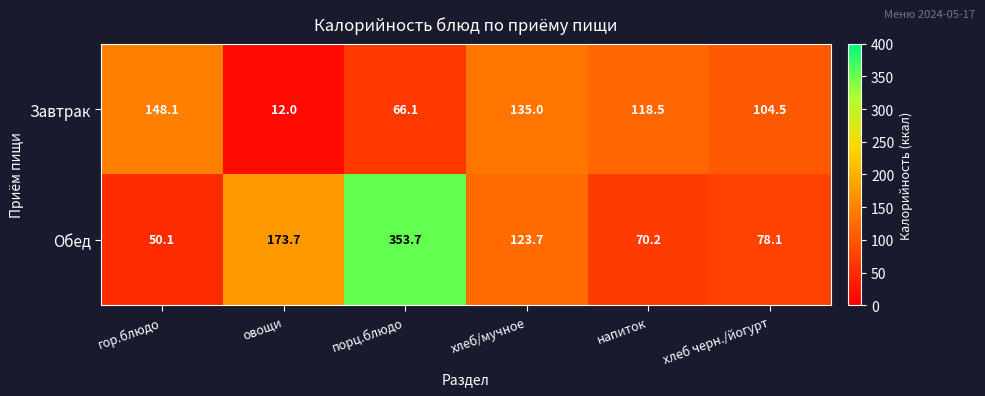

What is the highest value of the Обед series?

353.7